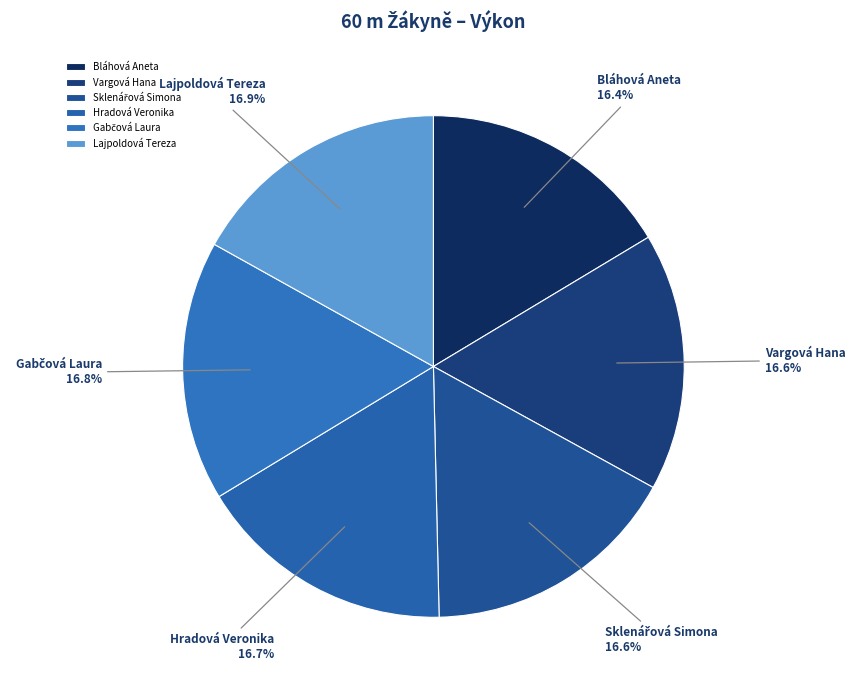

Is Lajpoldová Tereza the majority of the pie?

No